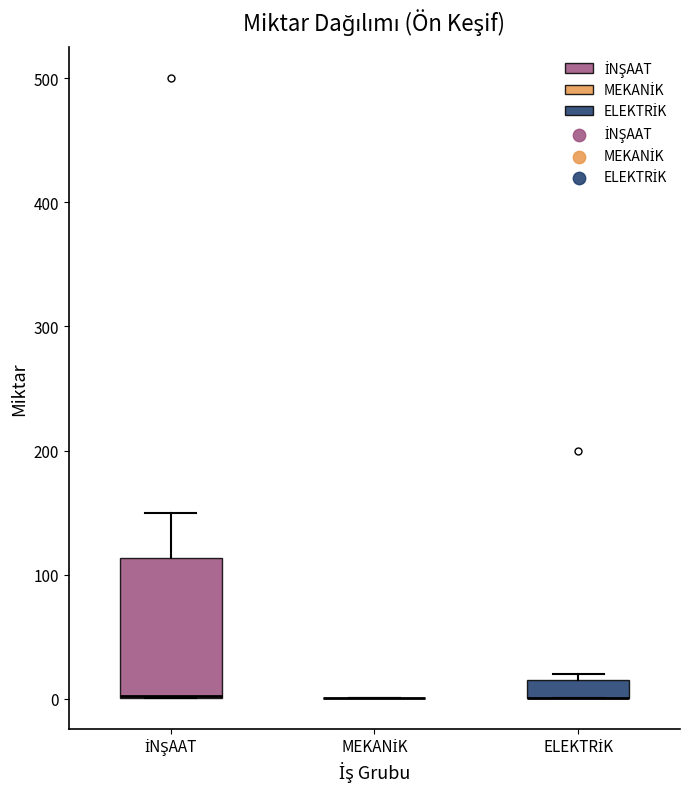

Where is the upper edge of the box for İNŞAAT on the y-axis? The values are not printed on the chart, so give them approximately, as read against the axis.

110